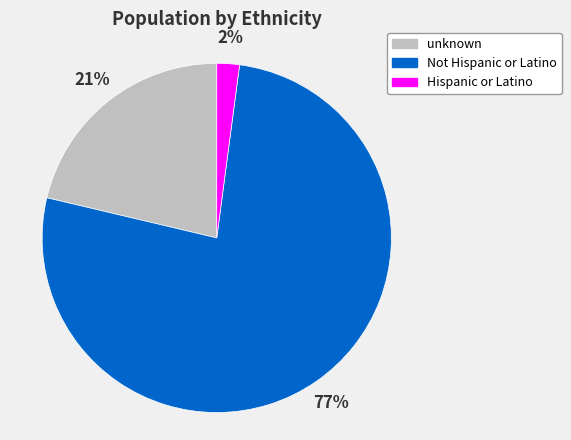

How many segments does this pie chart have?

3